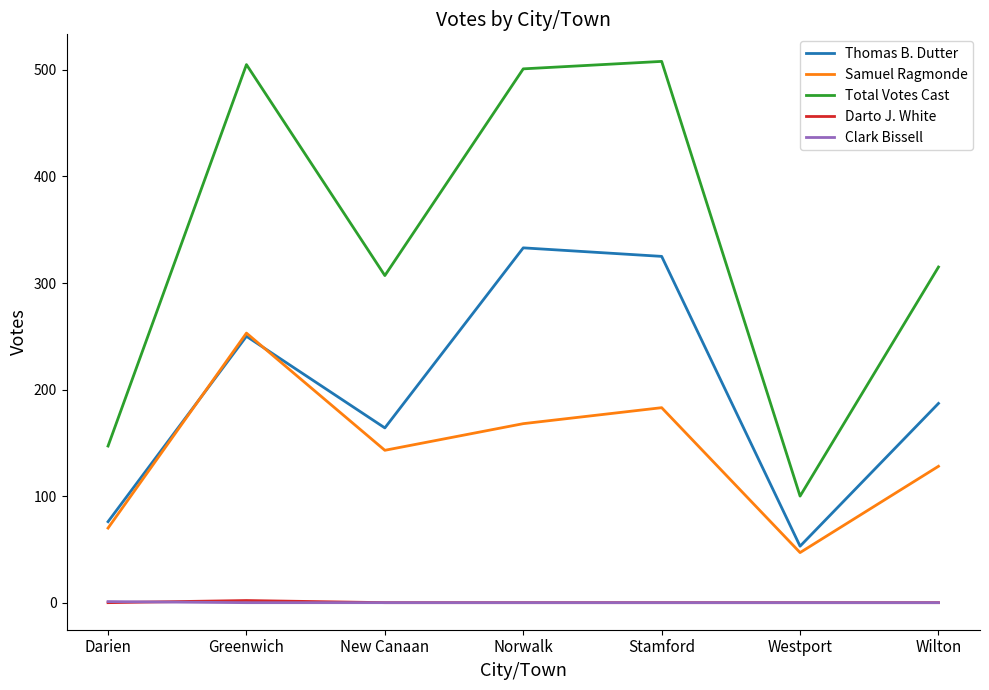

Is it true that Darto J. White equals 0 at Wilton?

True